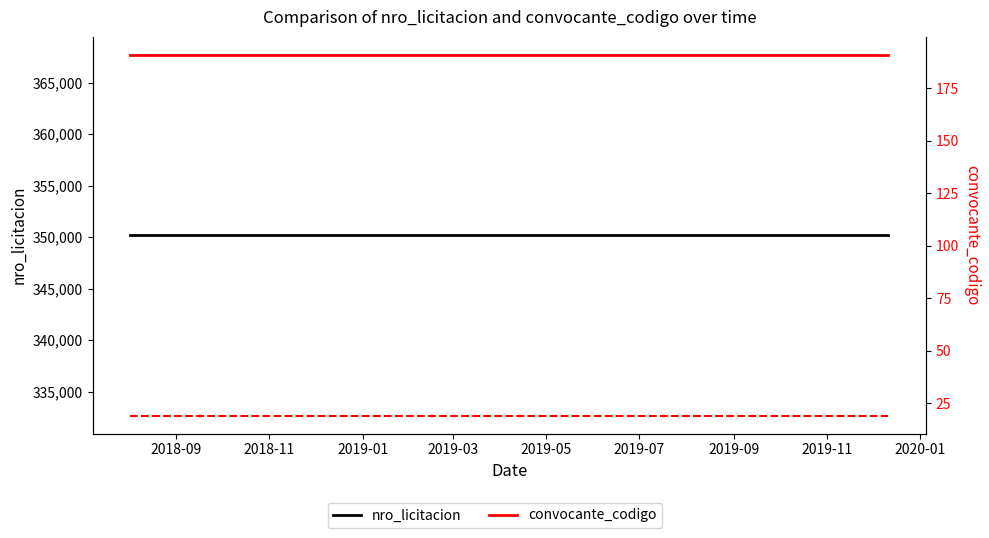

What is the spread (max minus min) of values at 2018-09?

350168